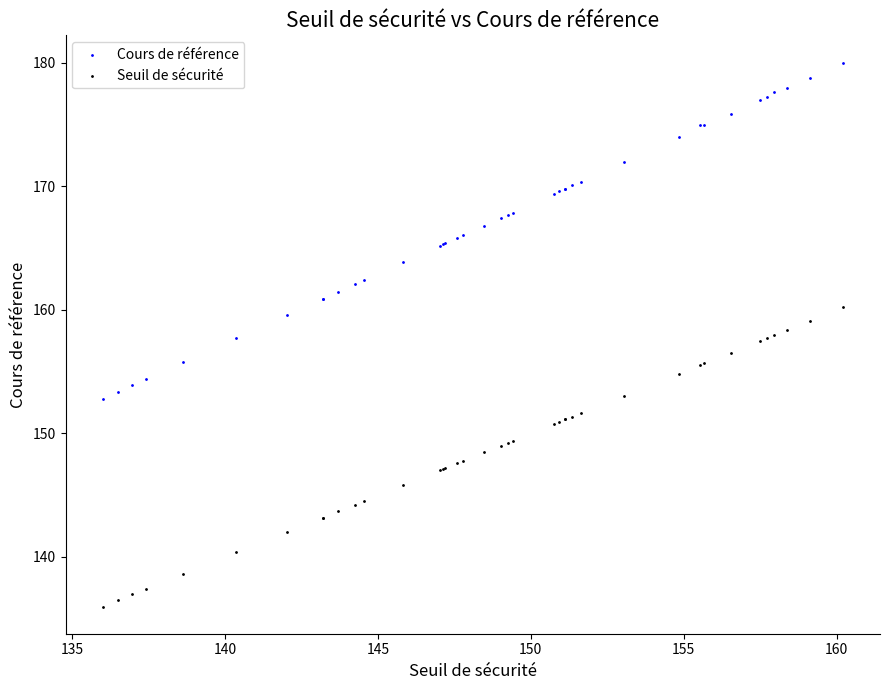

Which series has the widest spread of Y values?

Cours de référence